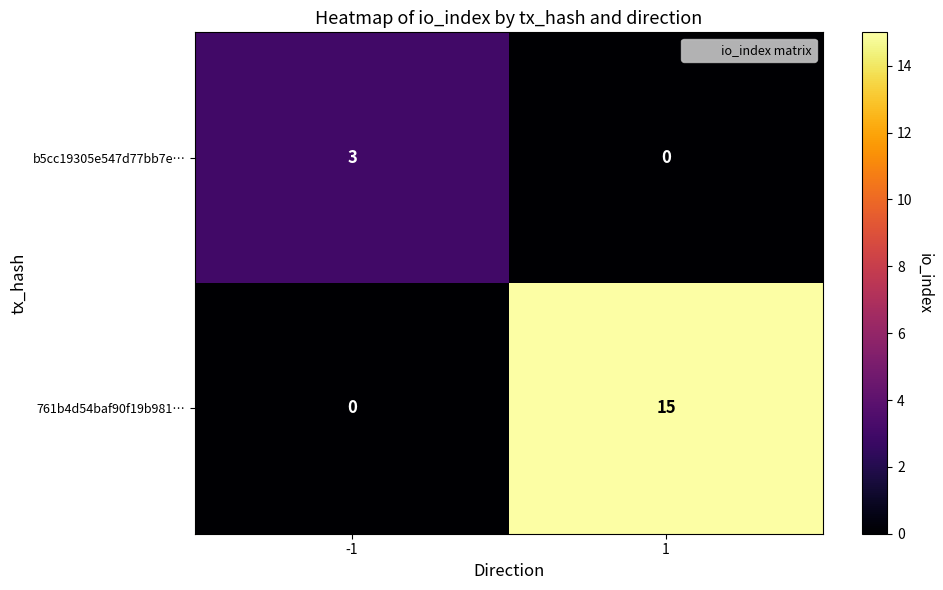

Read the 761b4d54baf90f19b981… value at 1, to the nearest 10.

20